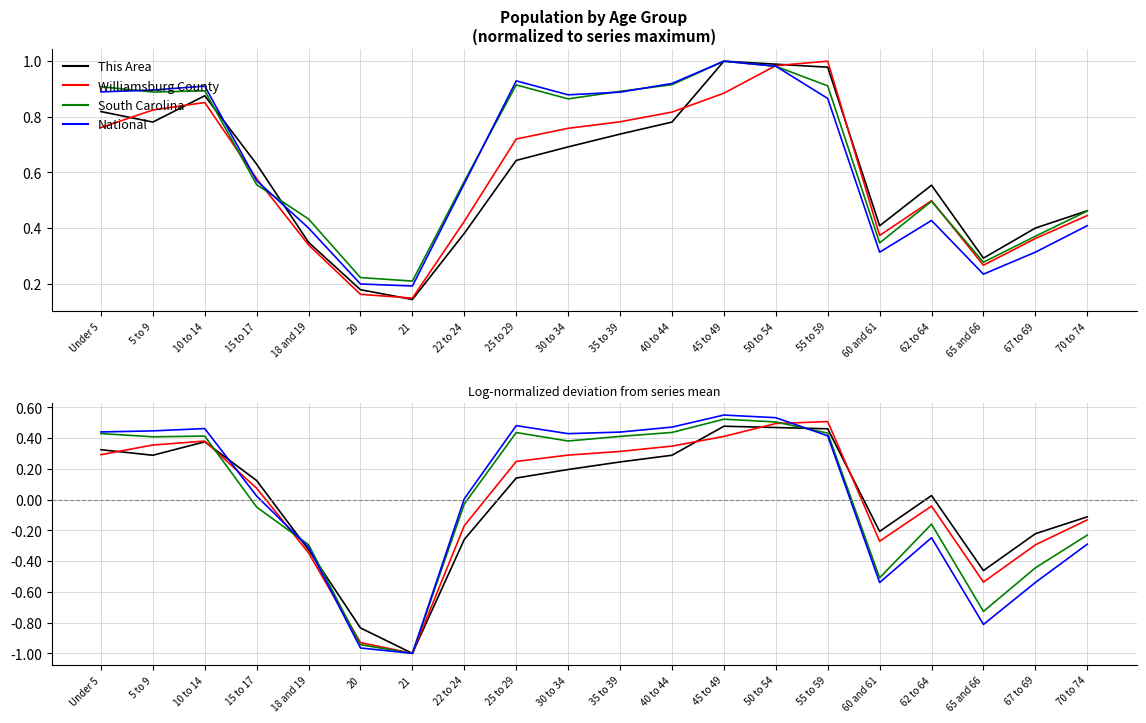

Does the chart display data point markers on the line(s)?

No